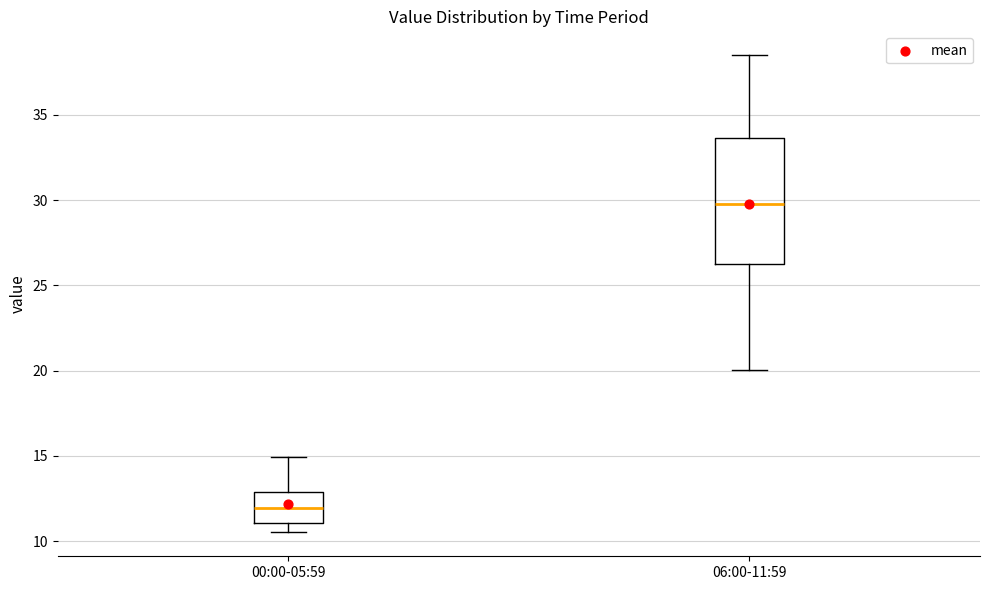

Which box is the tallest, from its lower edge to its upper edge?

06:00-11:59